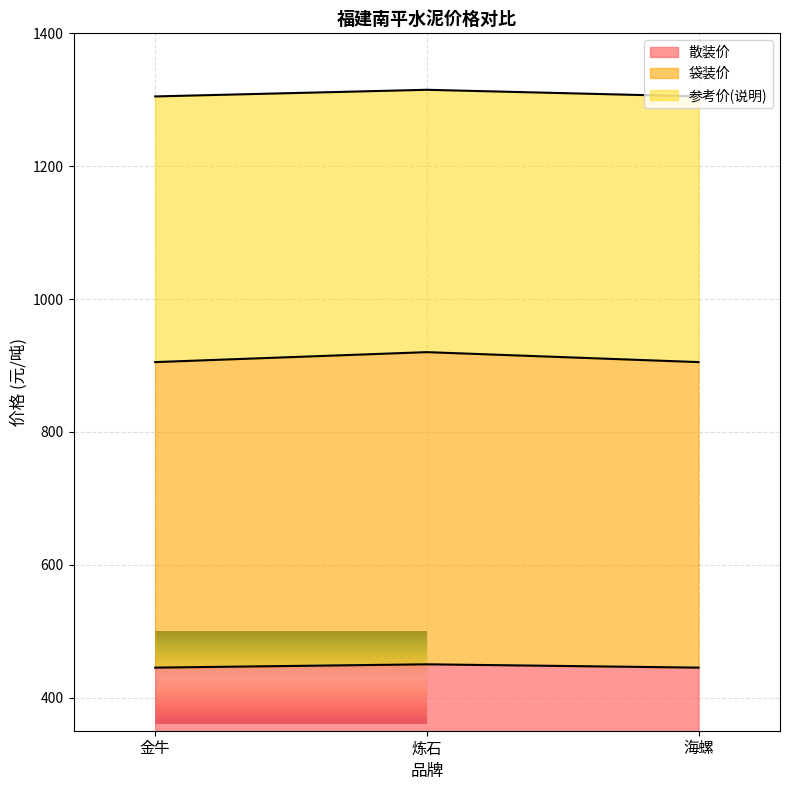

Which category has the lowest value in the 袋装价 series?

金牛